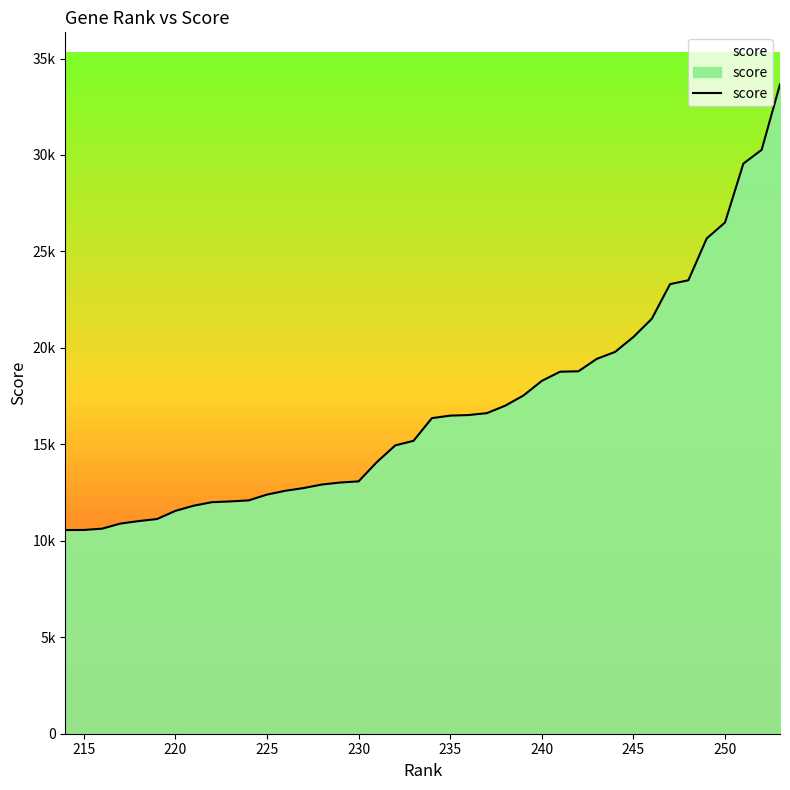

Is it true that the value at 17 is 11490.1?

False